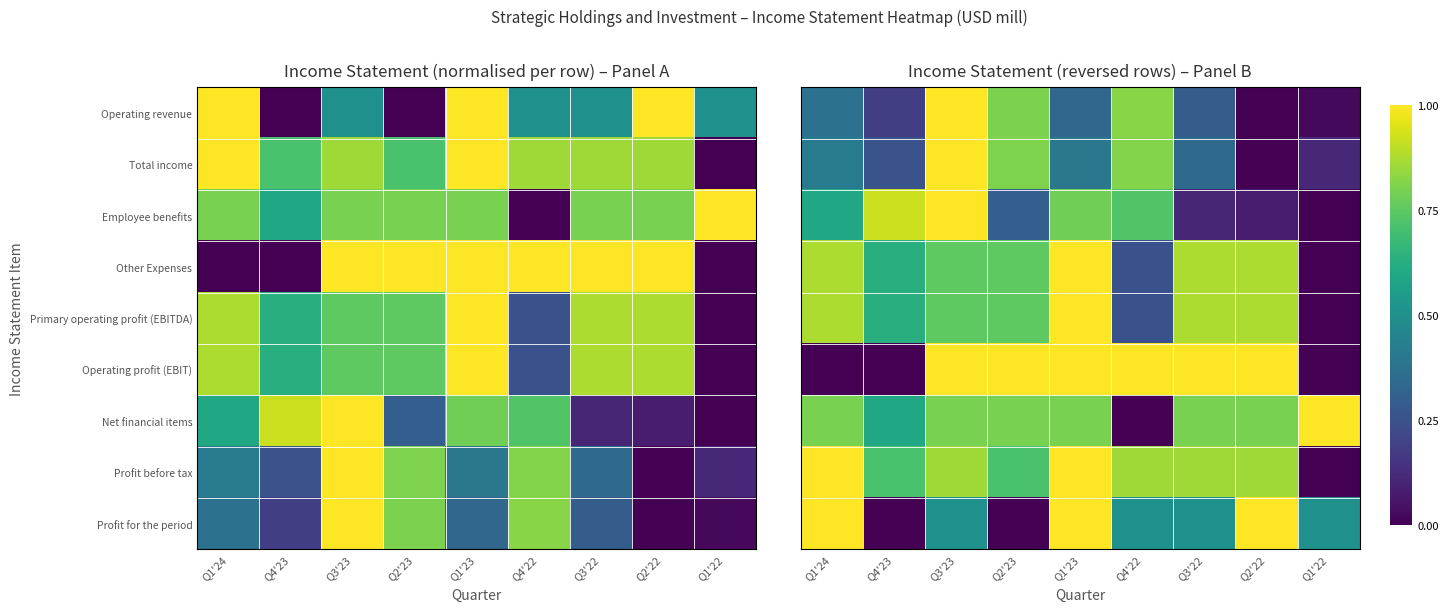

Count the Other Expenses values in the range 0 to 1.

9